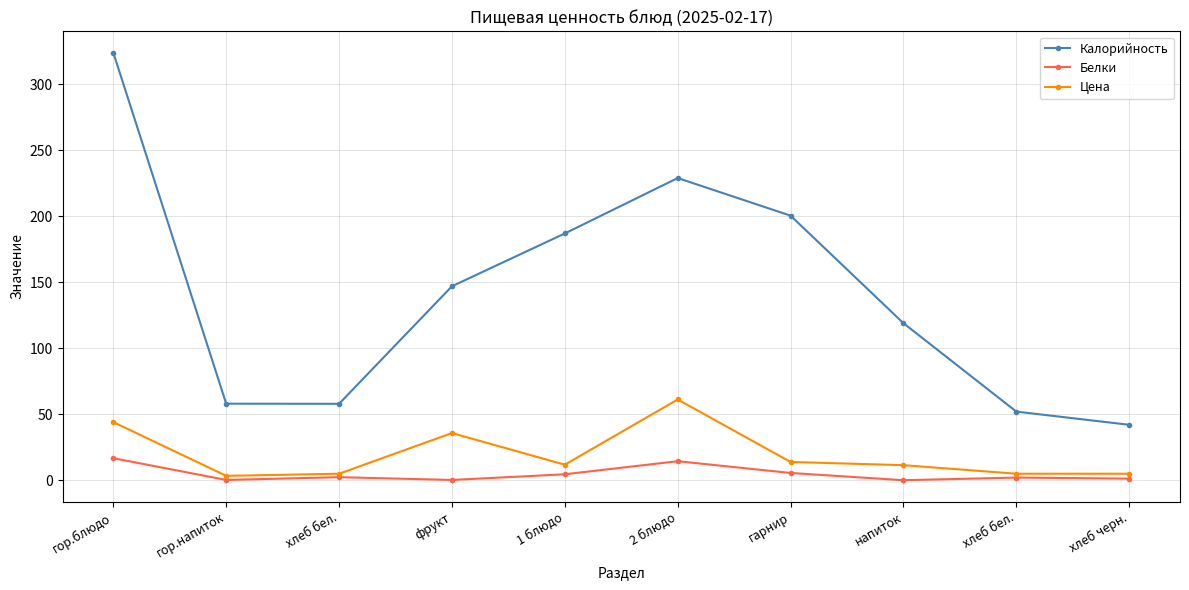

At which category does the chart reach its minimum across all series?

напиток